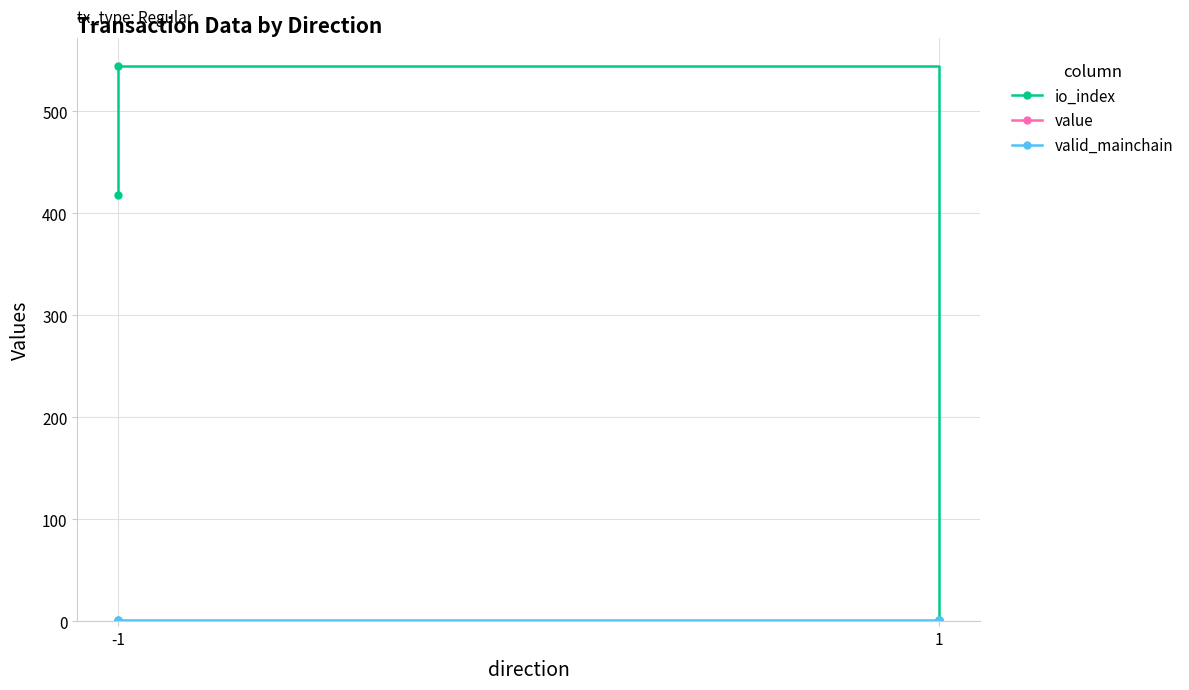

What is the greatest value displayed?

545.0